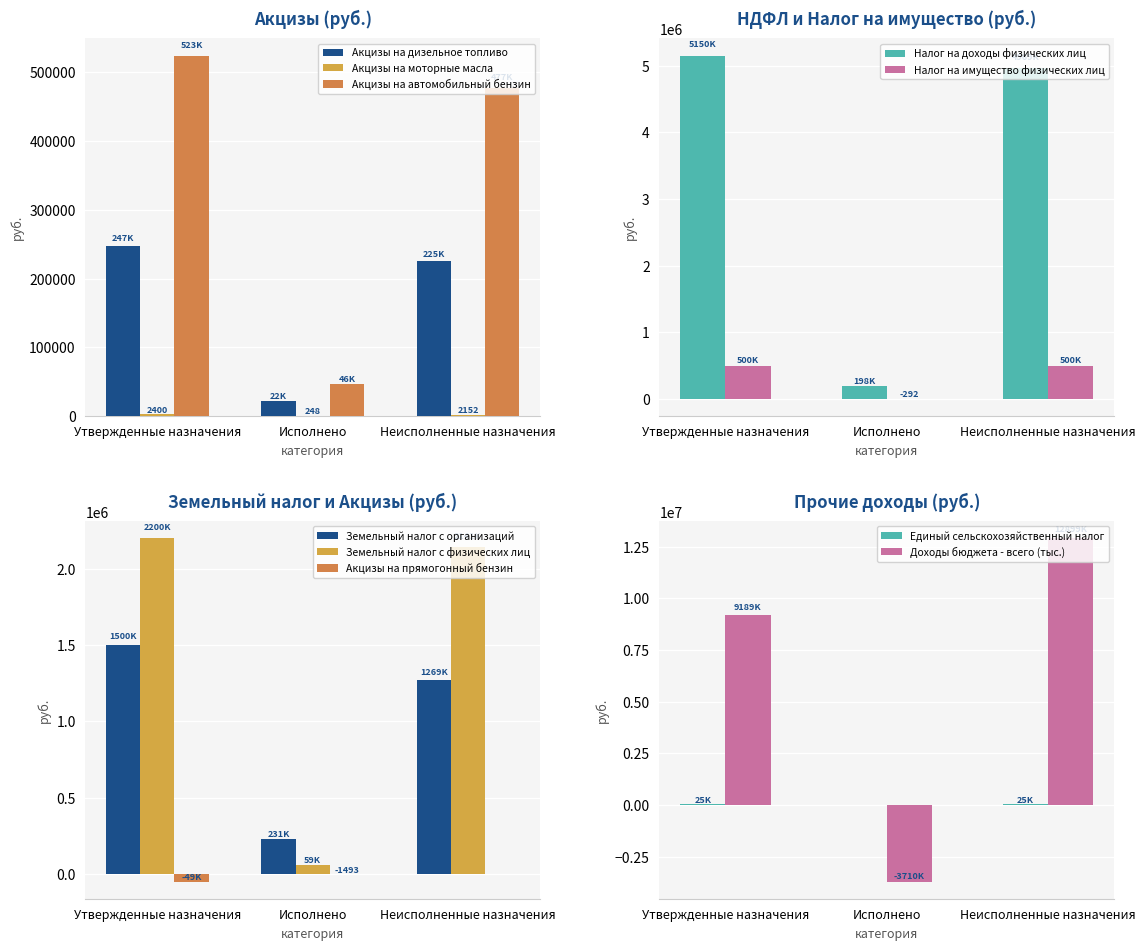

Between Неисполненные назначения and Исполнено, which is larger?

Неисполненные назначения